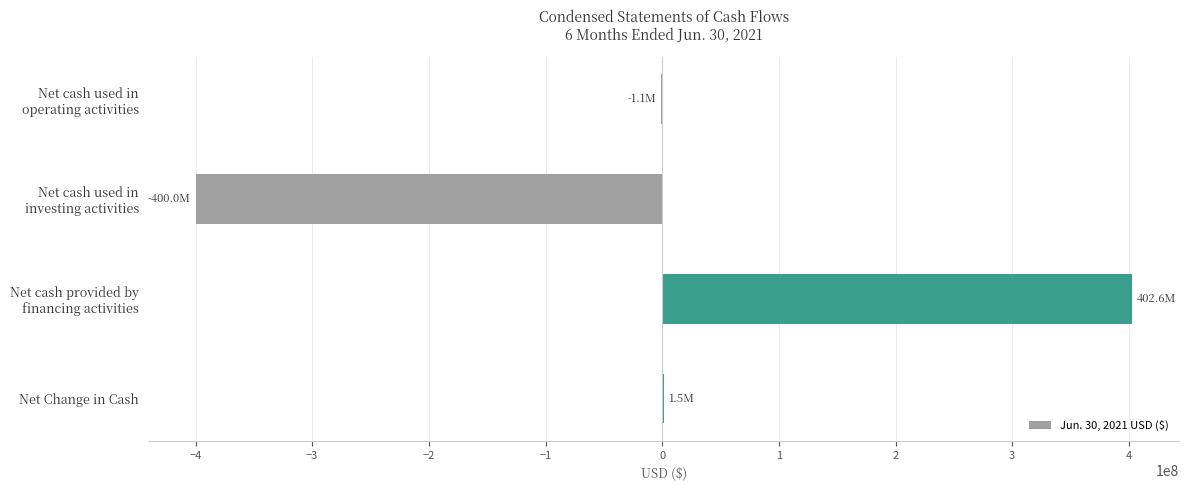

Count the number of data series in this chart.

1